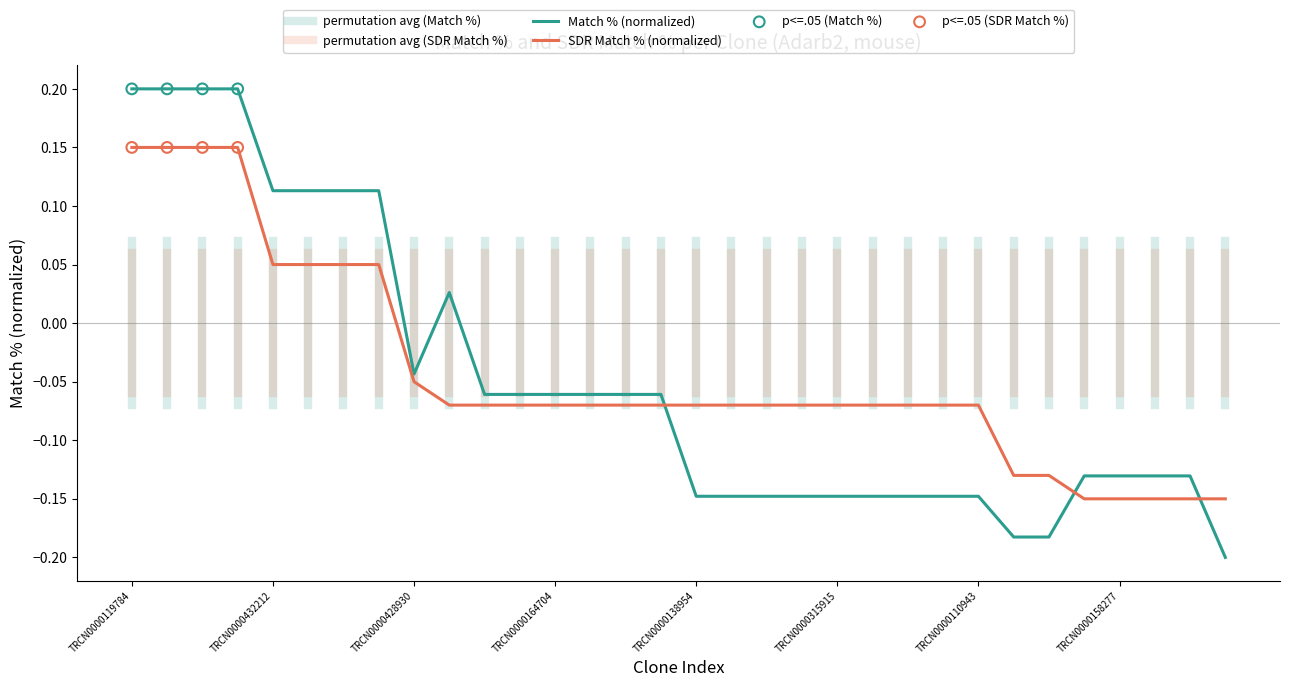

What is the total value across all series at TRCN0000435986?

-0.2